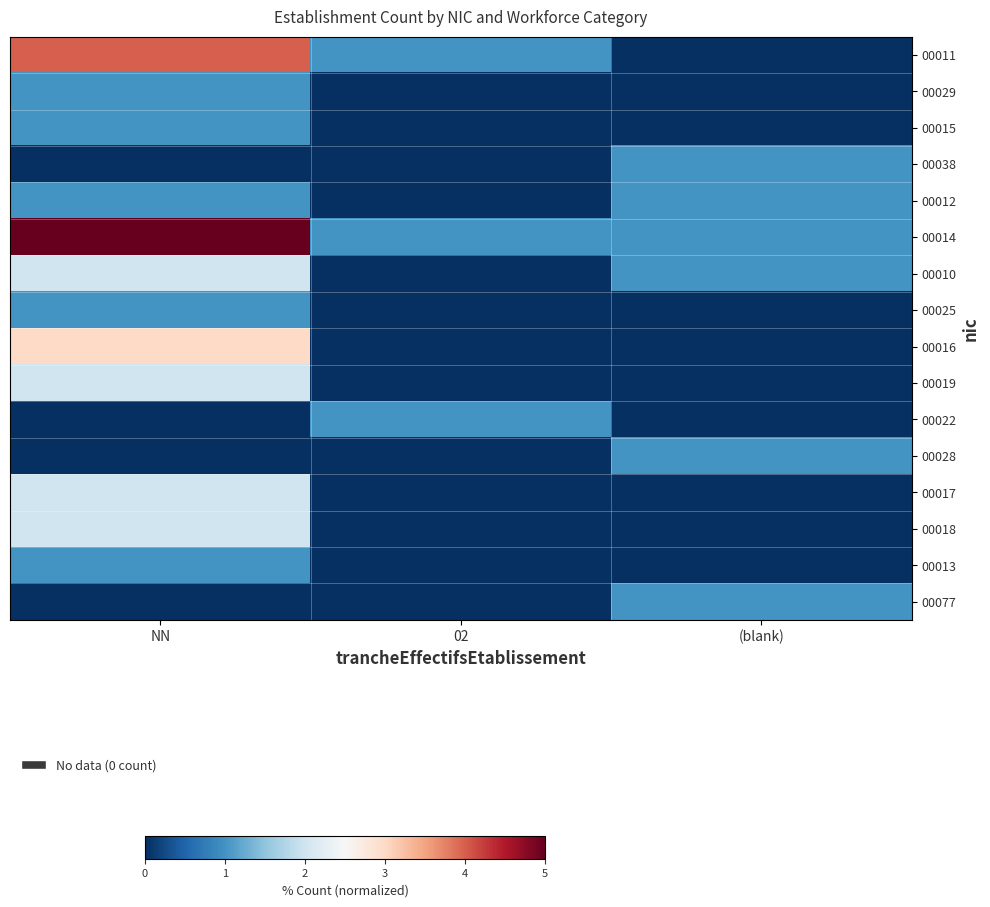

At how many categories does at least one series exceed 0?

3